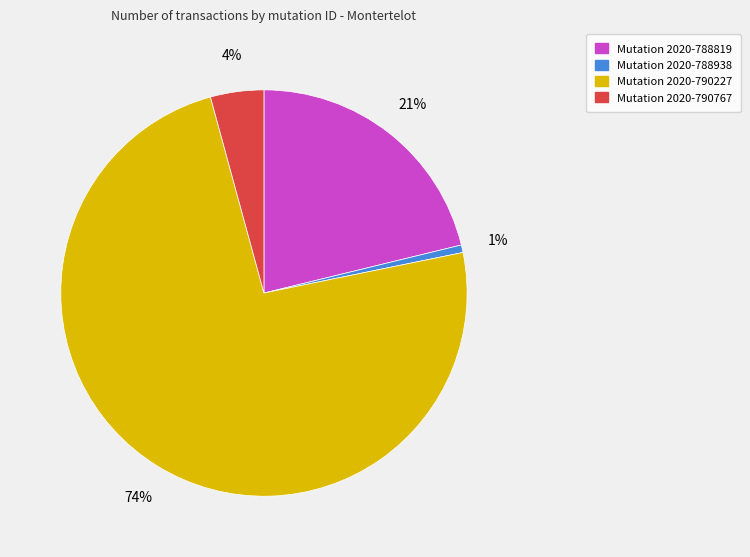

How many segments does this pie chart have?

4